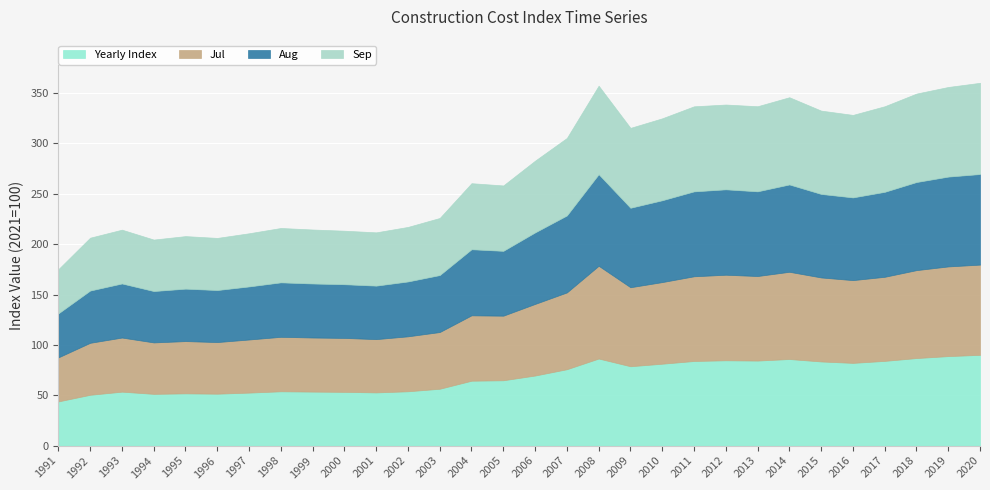

What is the sum of the Sep values at 1996 and 2019?

140.8